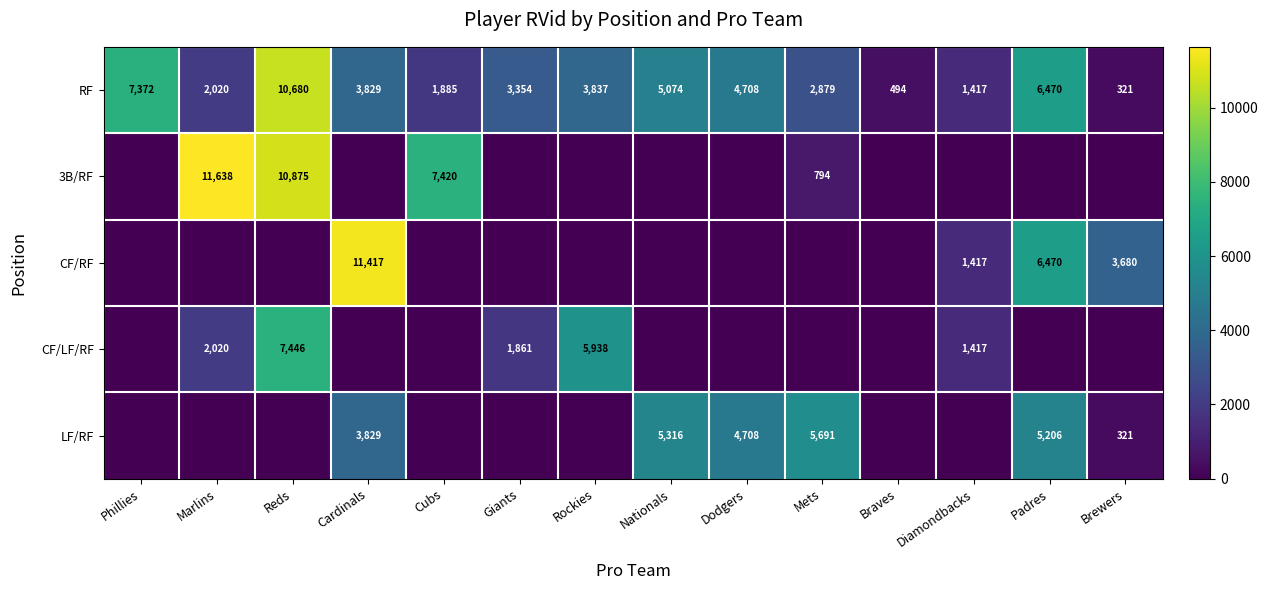

True or false: RF has a value of 2489 at Phillies.

False